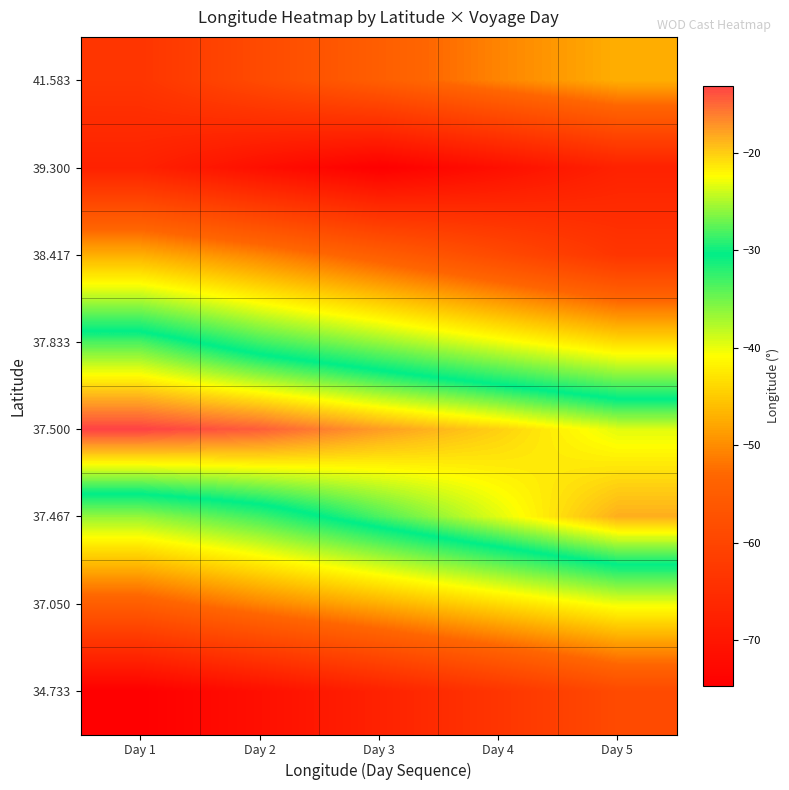

Which series has the largest range (max minus min)?

37.467